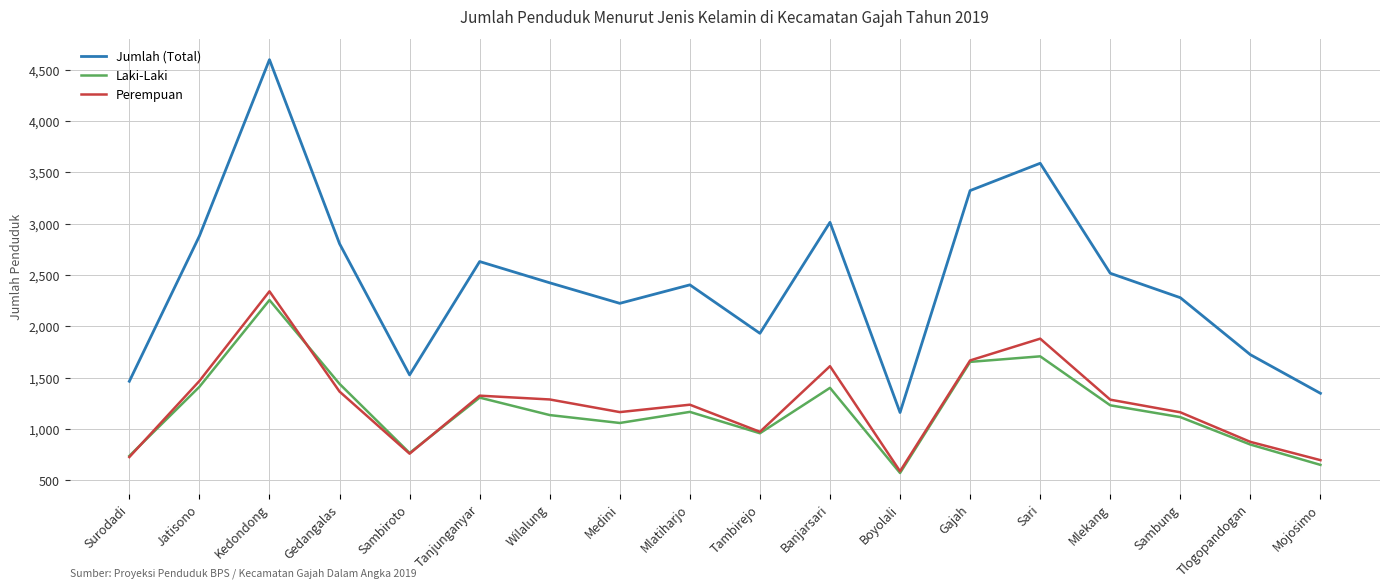

What is the average value of the Perempuan series?

1246